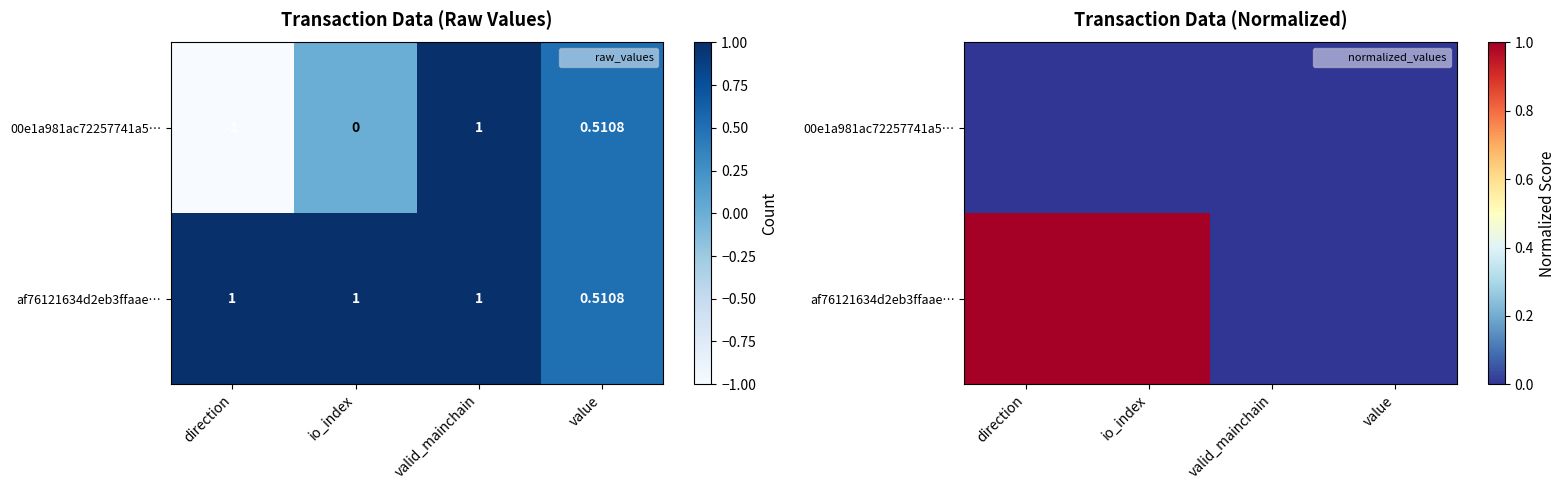

Which series changed the most between io_index and value?

af76121634d2eb3ffaae…